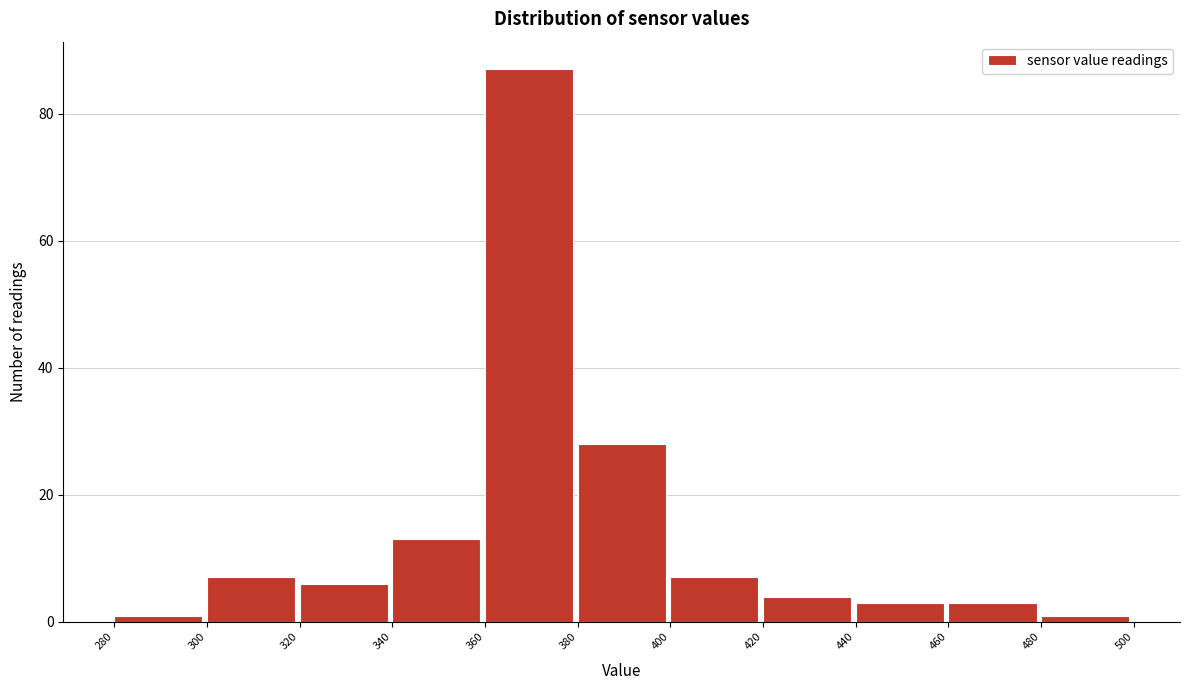

Over which range of the x-axis is the bar tallest?

360 to 380